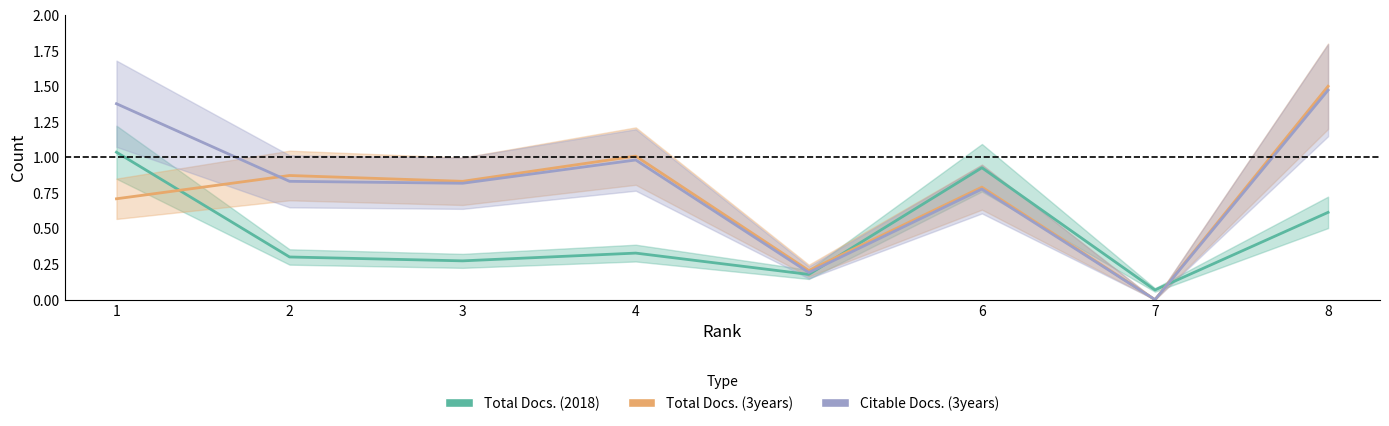

True or false: Citable Docs. (3years) has a value of 1.5 at 8.

True